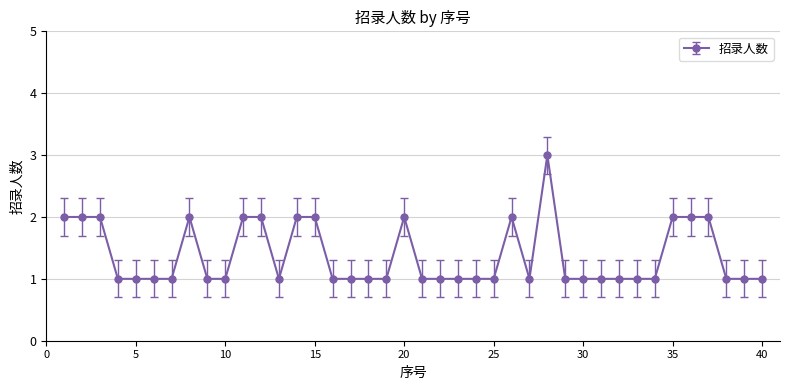

What is the difference between the maximum and second lowest values?

2